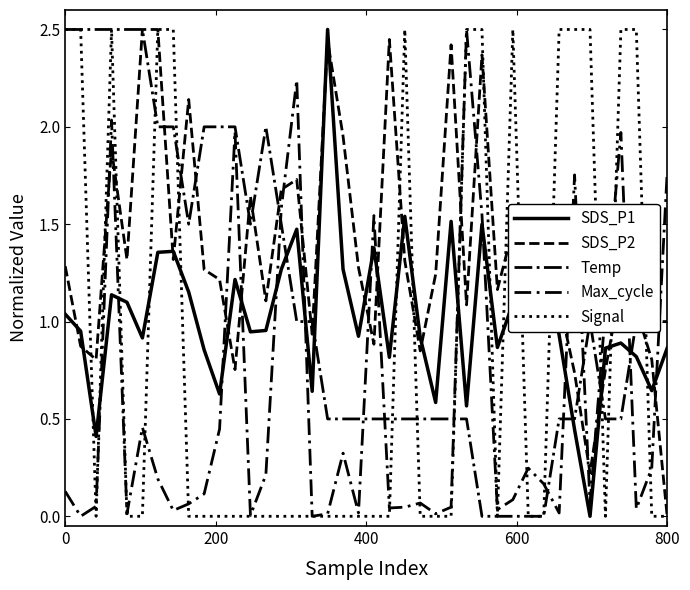

At how many categories does at least one series exceed 1?

39